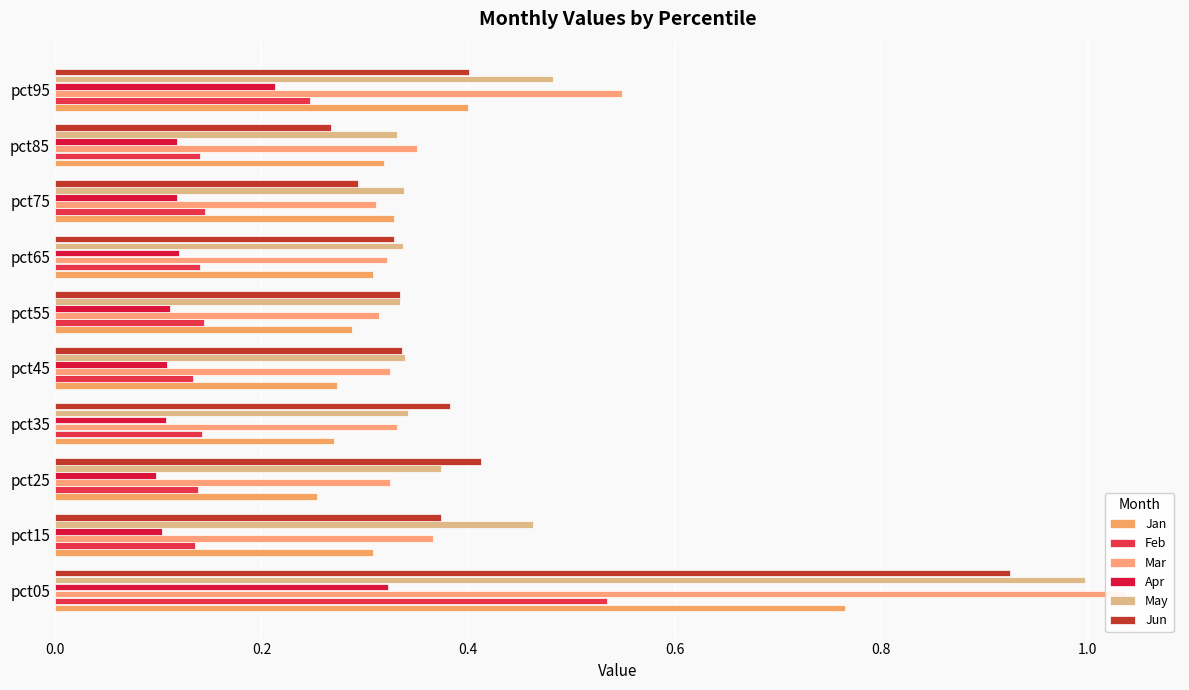

What is the maximum value for Jan?

0.8